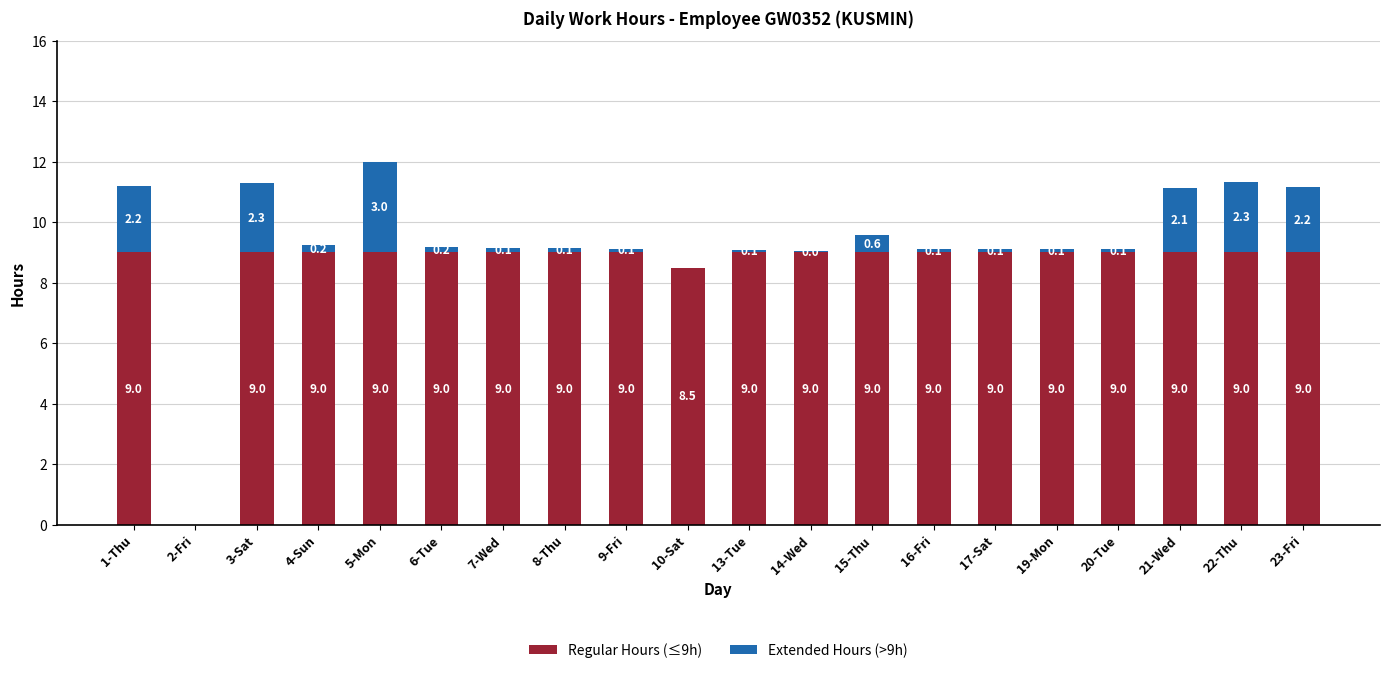

At which category is the sum across all series the highest?

5-Mon